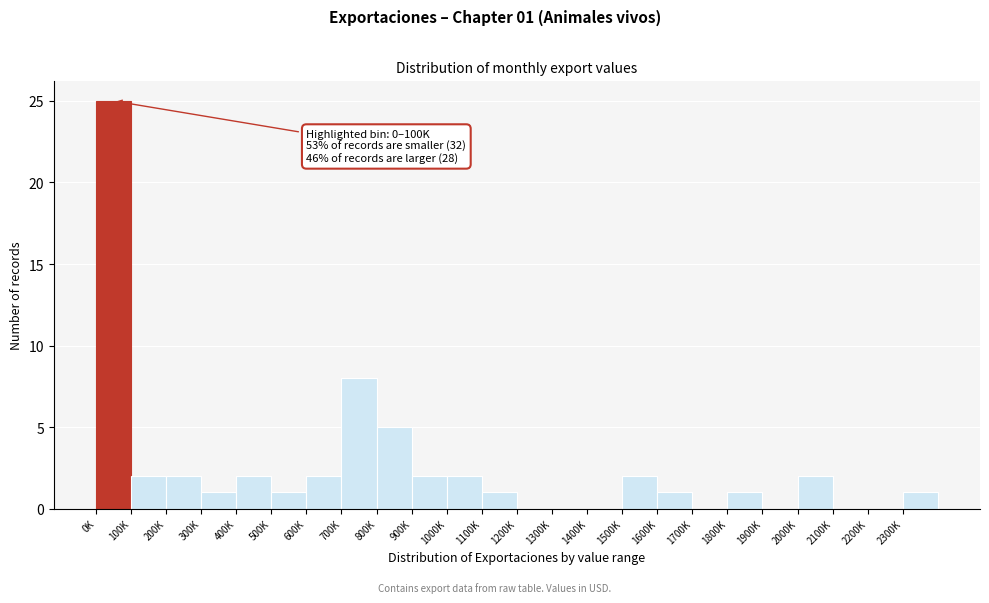

Reading left to right, extract all data points from this chart.

0K=25	100K=2	200K=2	300K=1	400K=2	500K=1	600K=2	700K=8	800K=5	900K=2	1000K=2	1100K=1	1200K=0	1300K=0	1400K=0	1500K=2	1600K=1	1700K=0	1800K=1	1900K=0	2000K=2	2100K=0	2200K=0	2300K=1